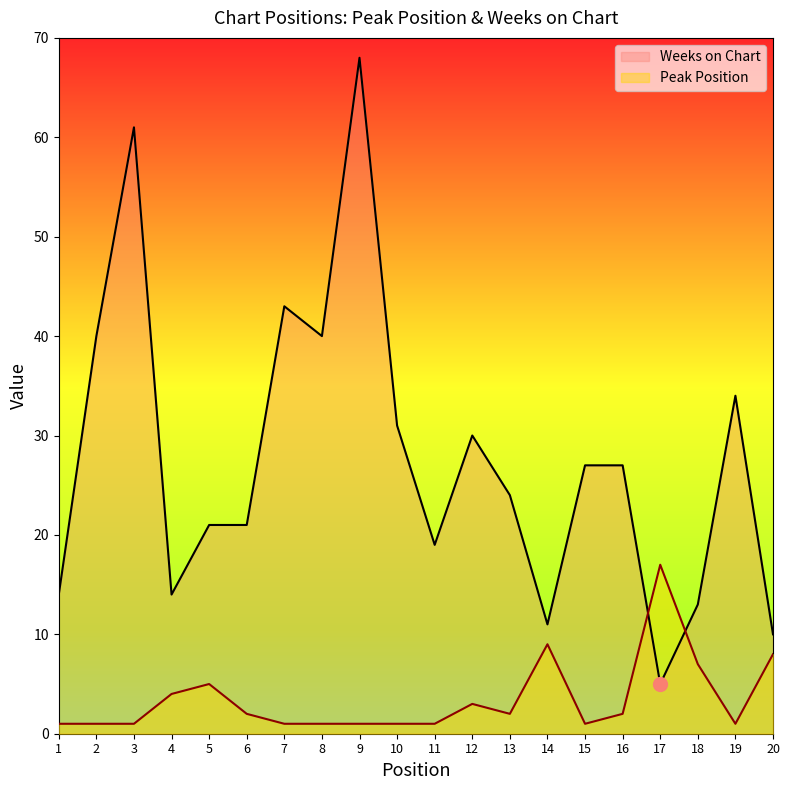

Is it true that Weeks on Chart equals 42 at 13?

False